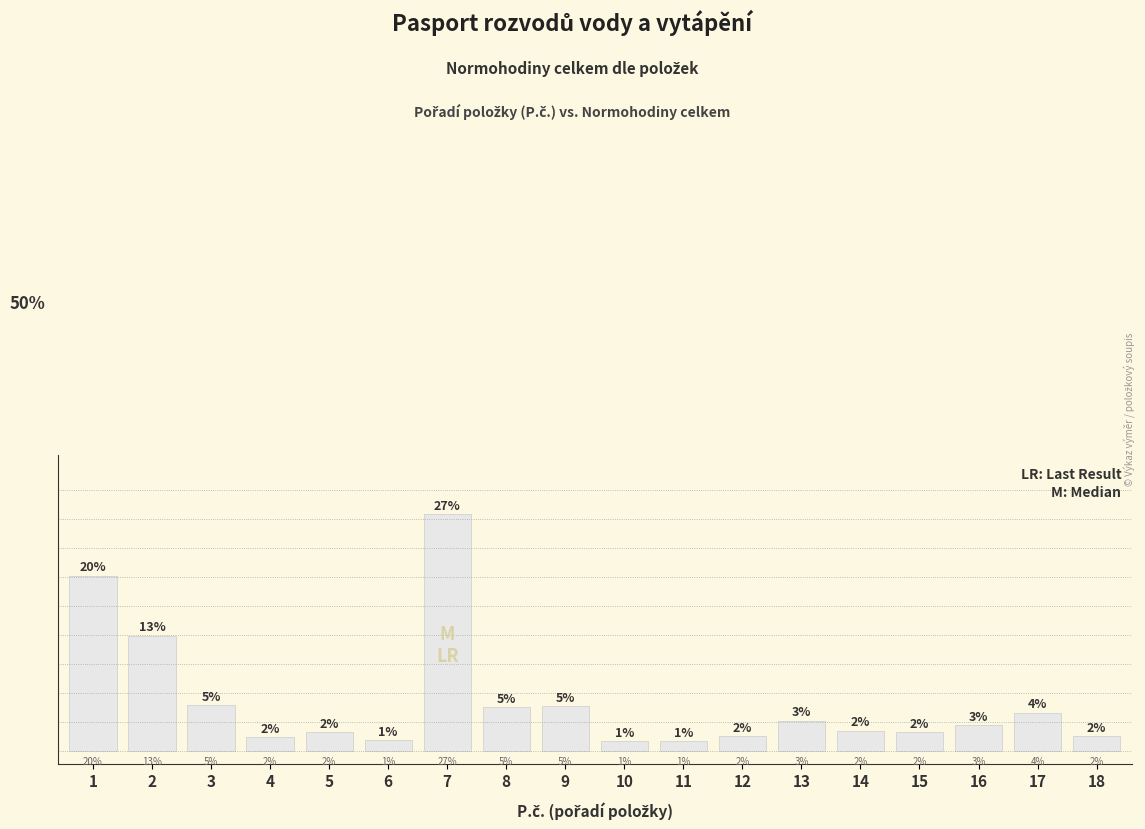

Where is the data nearest to the value 19?

2